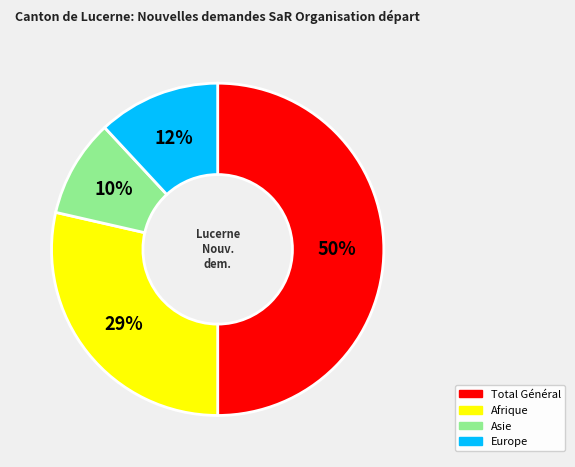

What is the smallest slice in the pie chart?

Asie